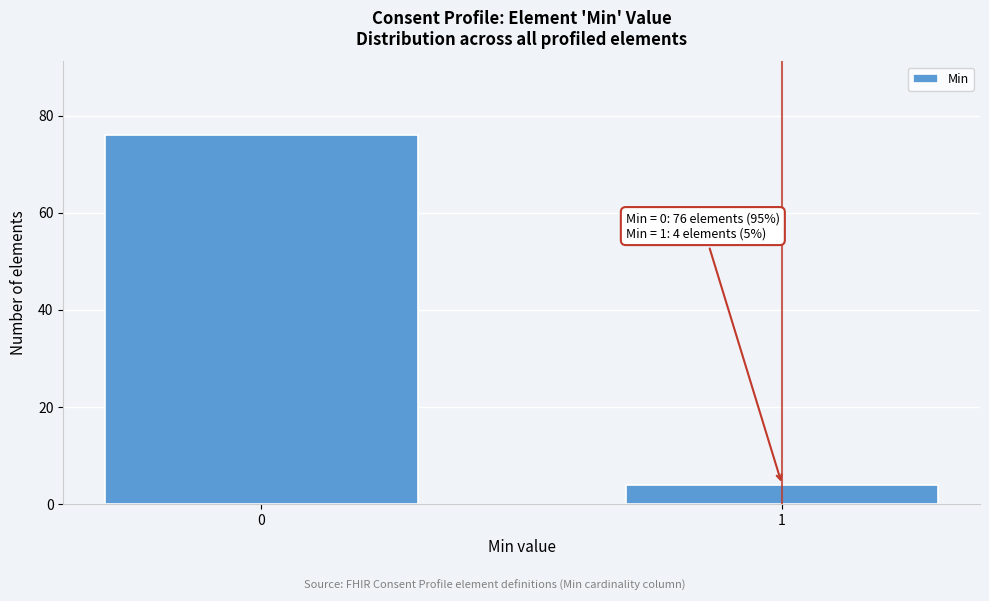

Reading left to right, extract all data points from this chart.

0=76	1=4